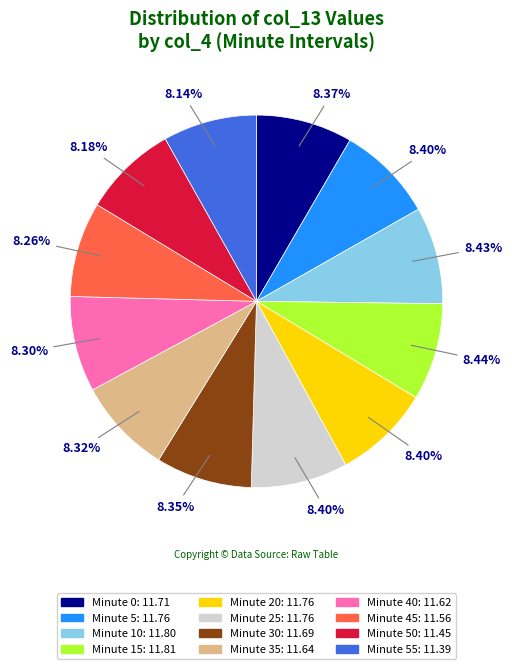

Does any single category account for the majority?

No